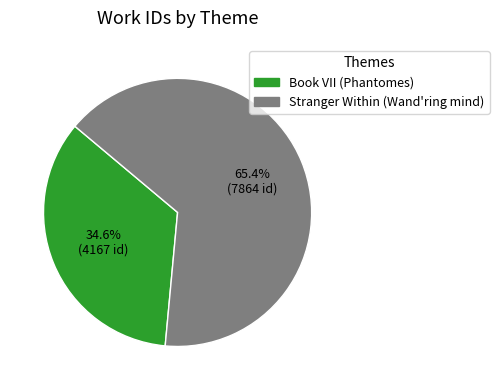

Count the number of slices in the pie.

2